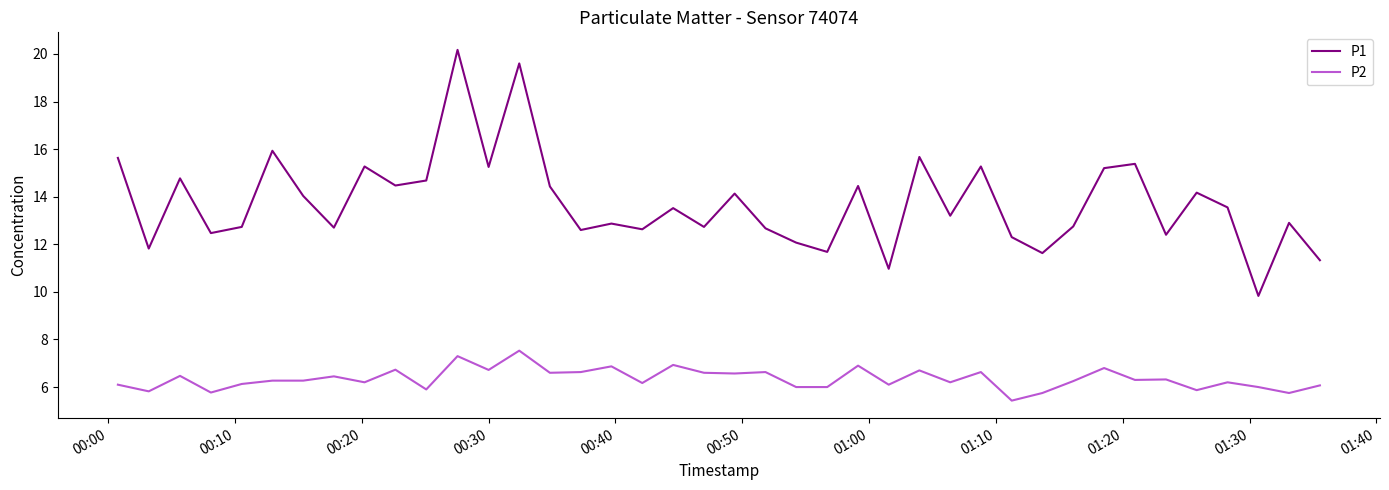

Which series has the largest total across all categories?

P1